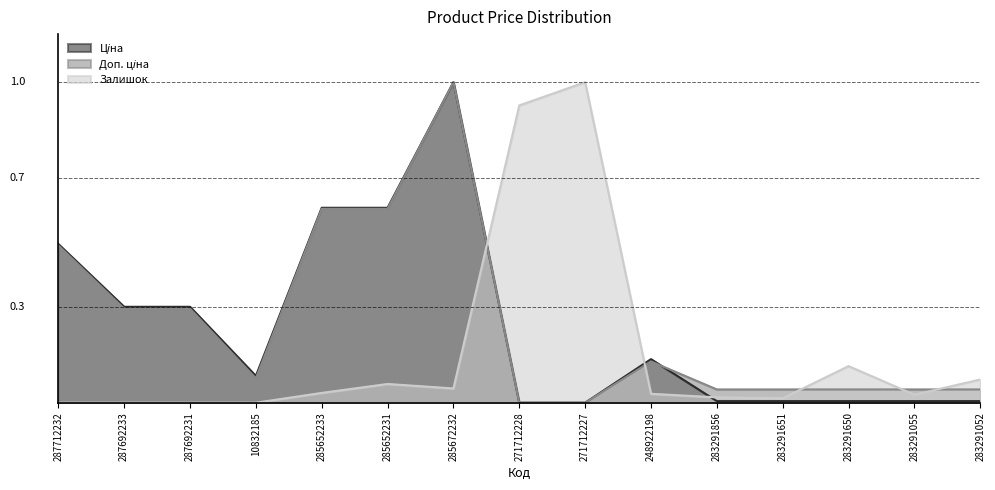

The Доп. ціна series shows 0.1 at 248922198. True or false?

True